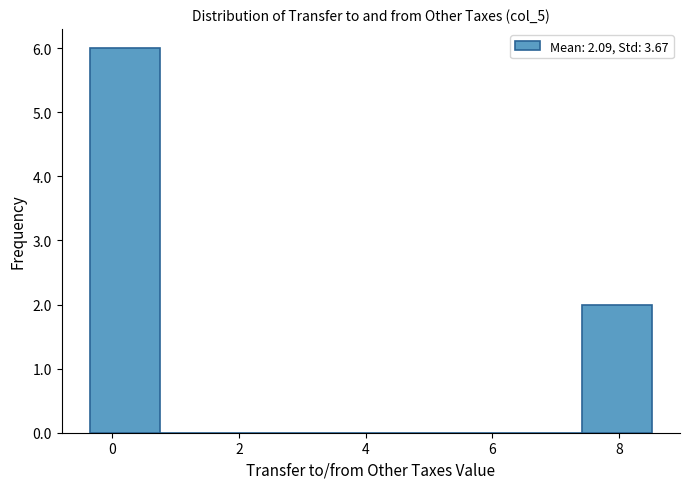

Which range on the x-axis has the tallest bar?

-0.4 to 0.8